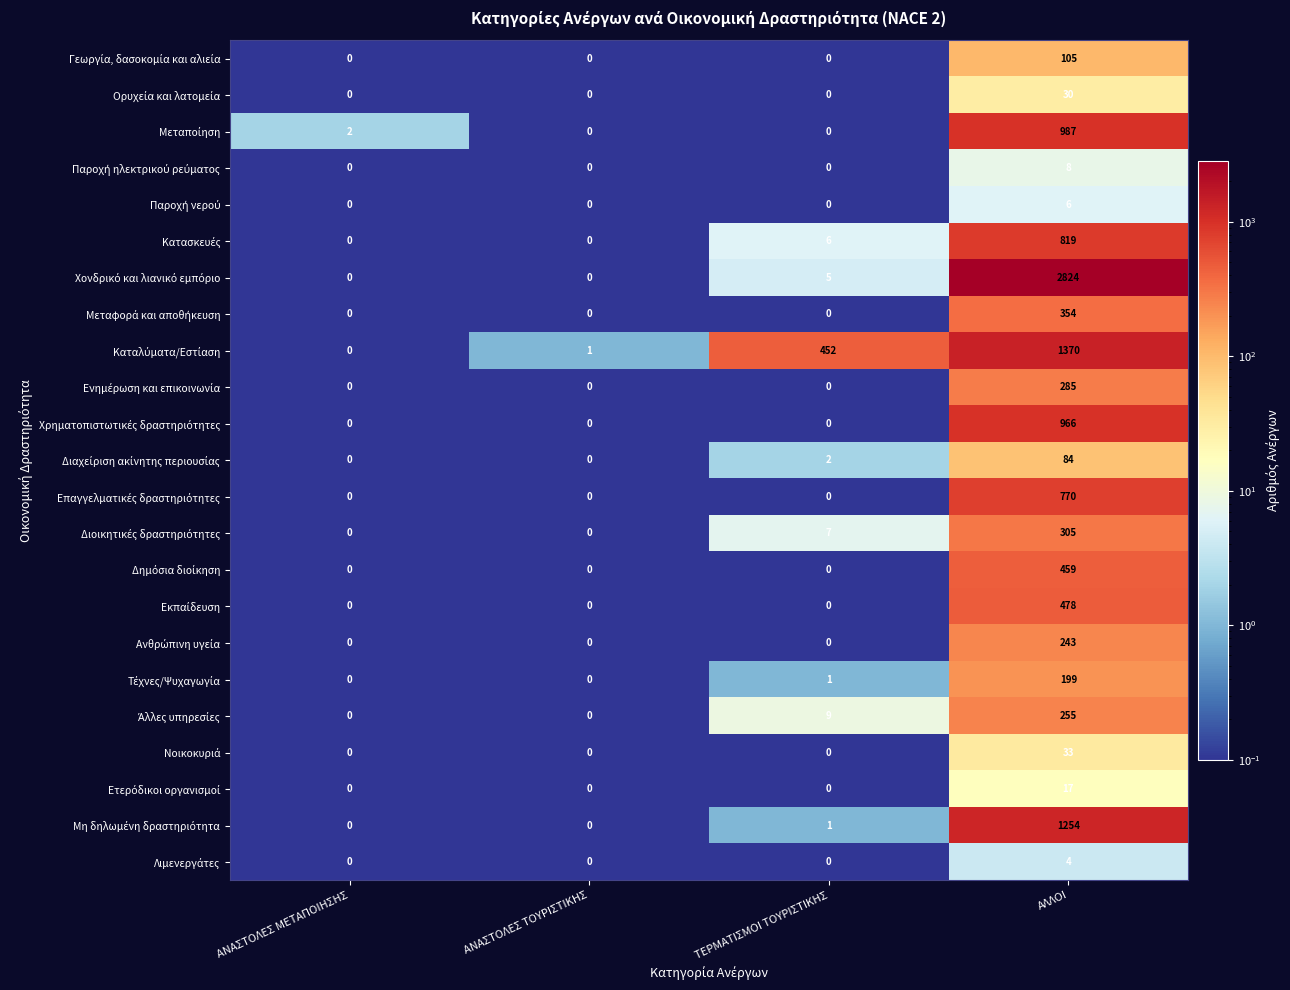

What is the difference between the highest and lowest values at ΑΛΛΟΙ?

2820